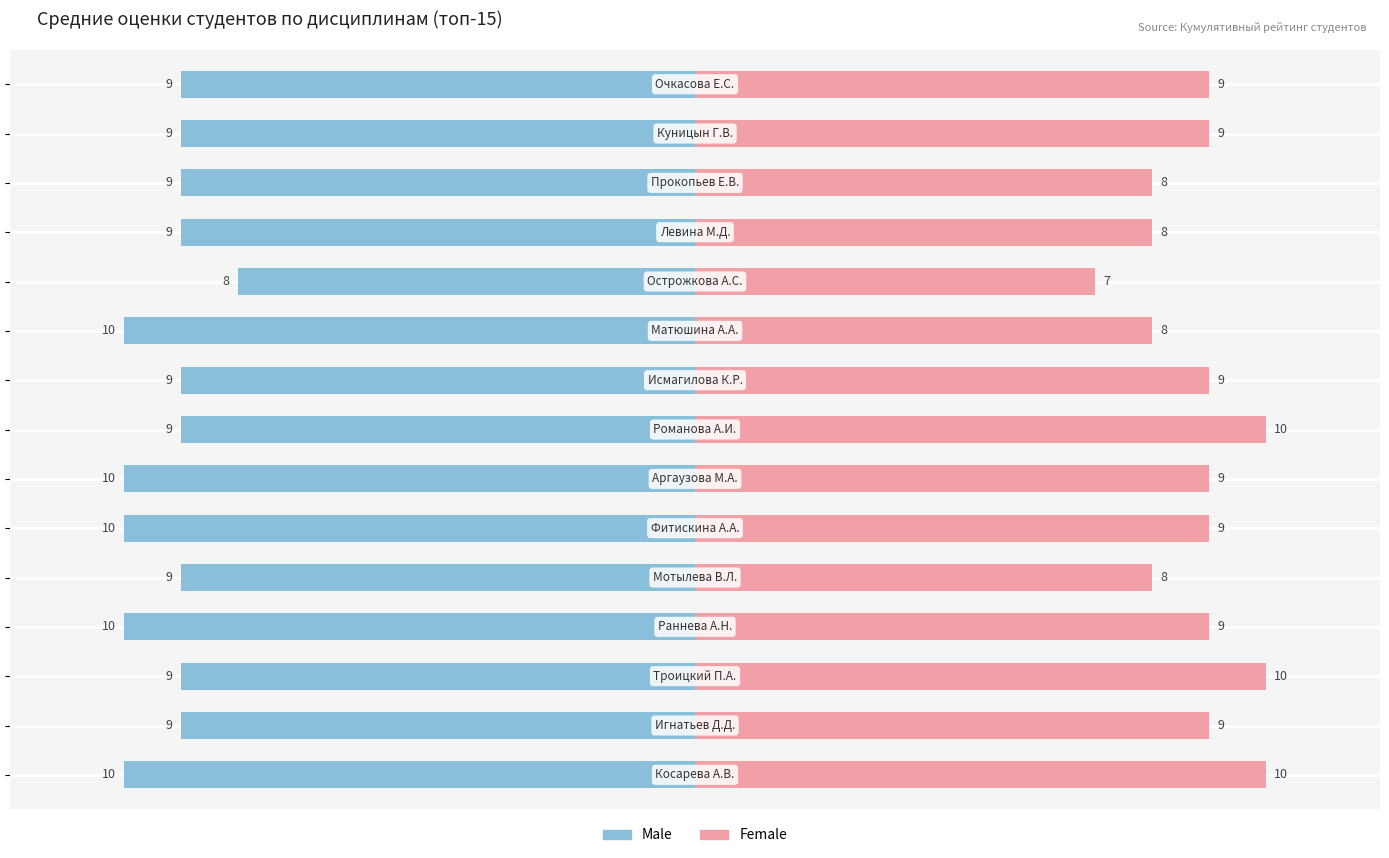

What is the difference between the second highest and minimum values in the Female series?

3